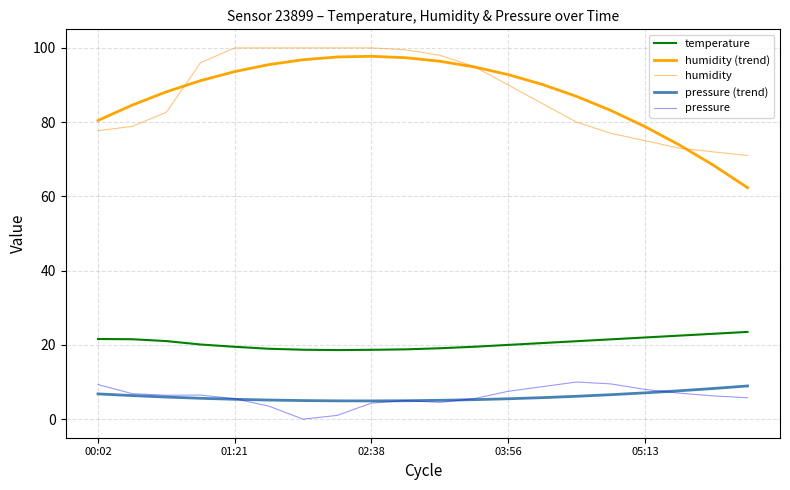

Does the chart display data point markers on the line(s)?

No